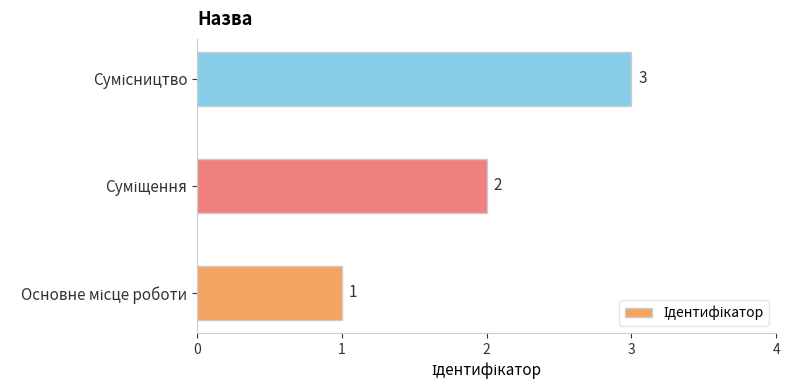

What is the sum of all values?

6